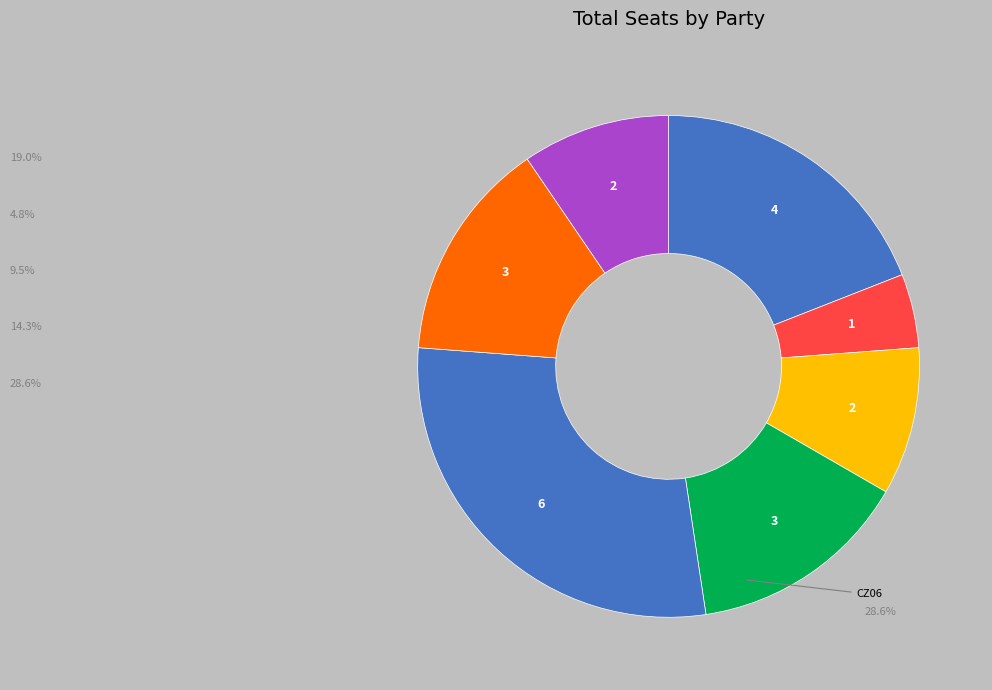

Between CZ01 and CZ03, which is larger?

CZ01